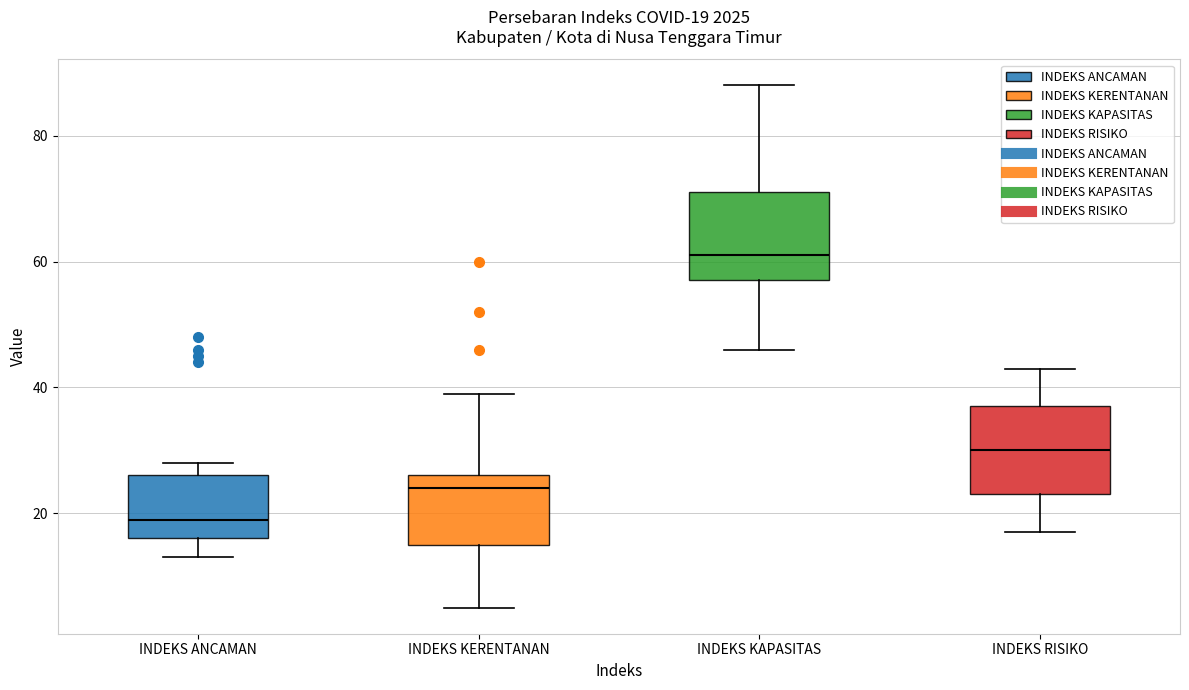

Which box's median line is the lowest?

INDEKS ANCAMAN